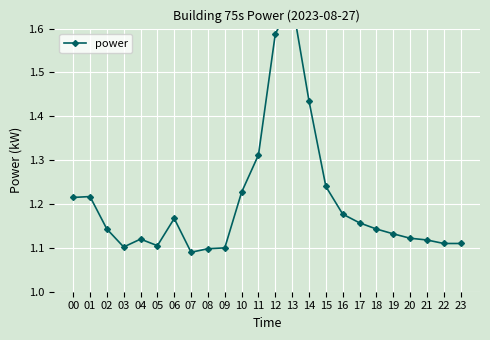

How many interior local valleys (lower than both neighbors) does the data have?

3